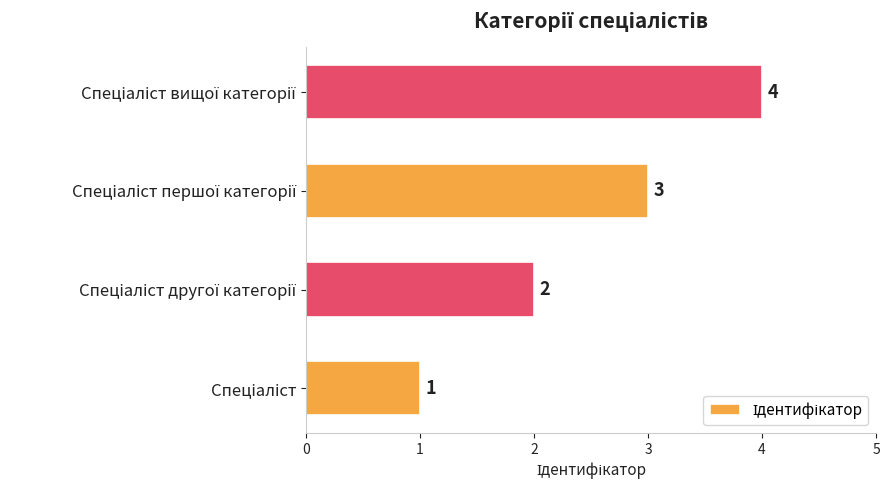

Count the values in the range 2 to 4.

3